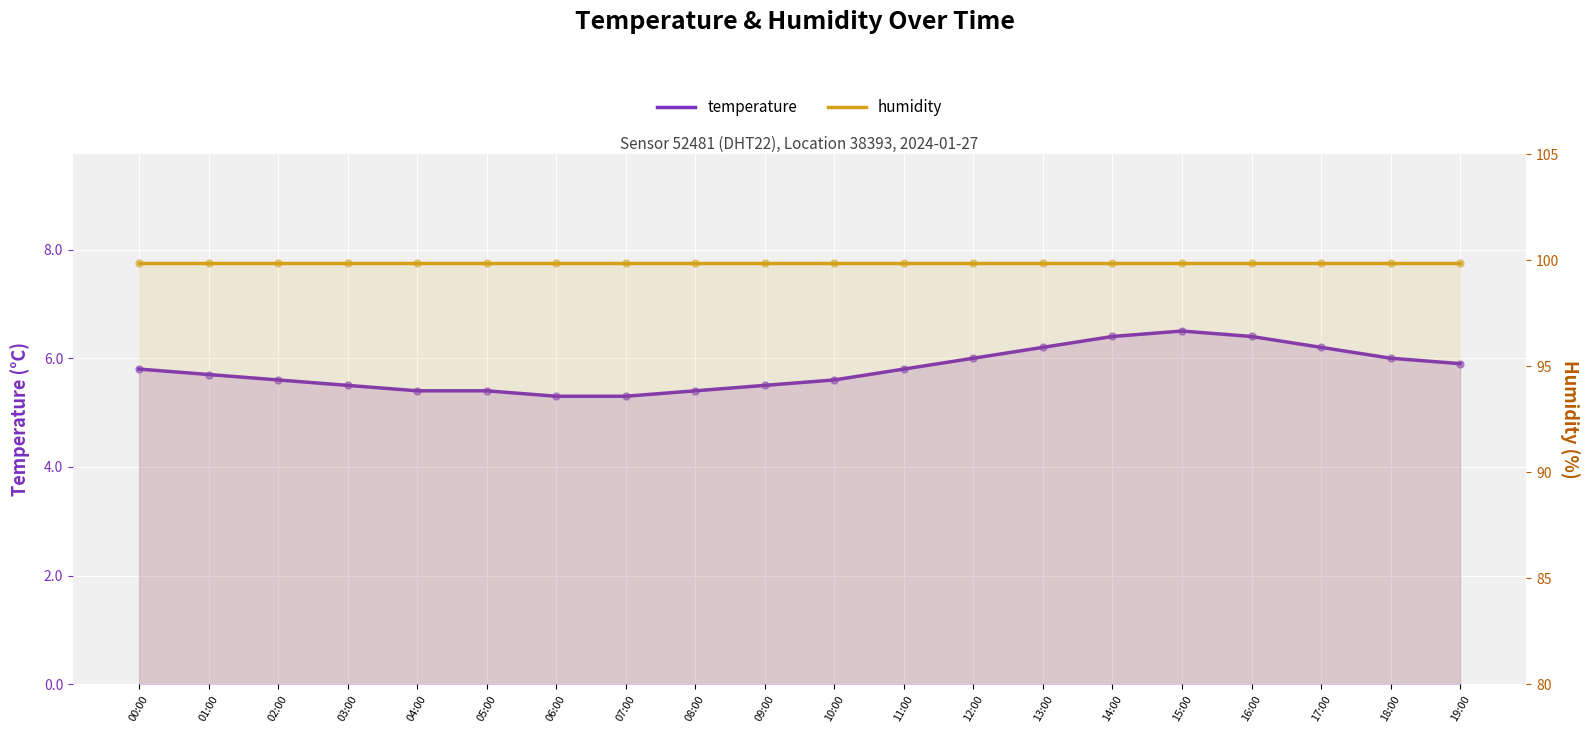

Is the value of temperature at 11:00 greater than the value of humidity at 05:00?

No